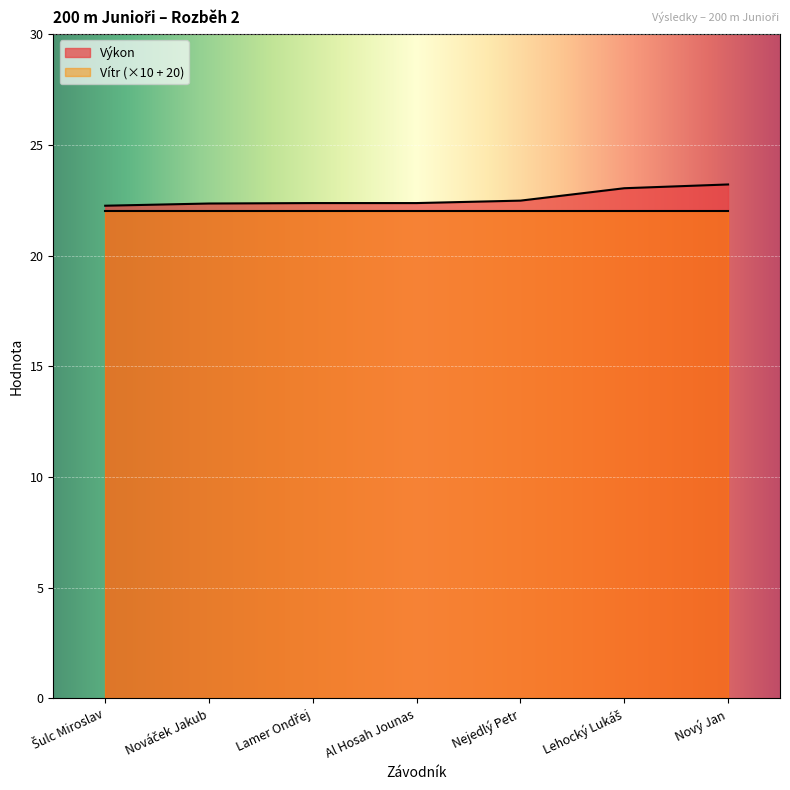

Reading right to left, extract all data points from this chart.

Nový Jan=23.2	Lehocký Lukáš=23.0	Nejedlý Petr=22.5	Al Hosah Jounas=22.4	Lamer Ondřej=22.4	Nováček Jakub=22.4	Šulc Miroslav=22.2